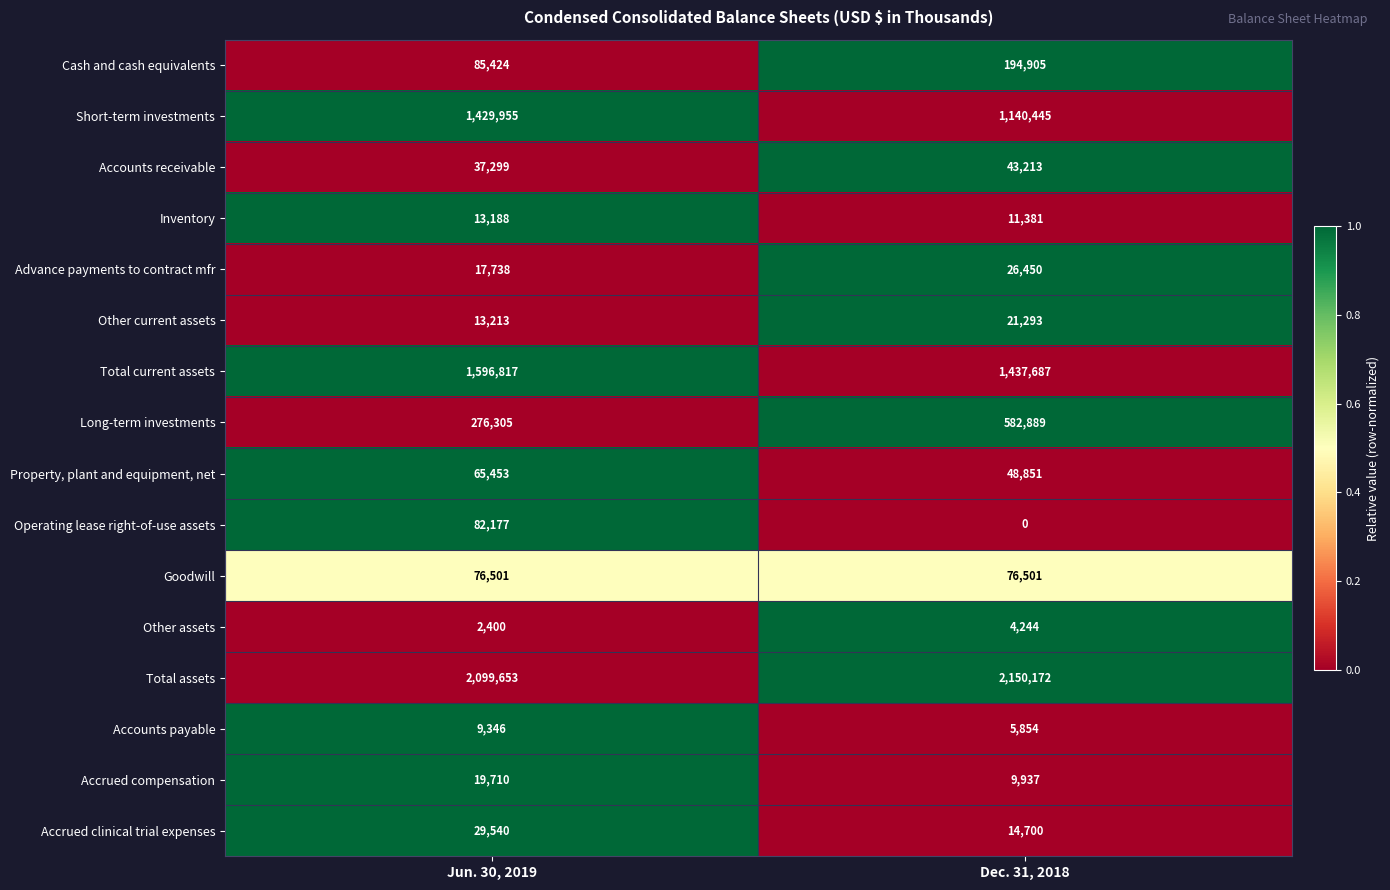

Rank the series at Jun. 30, 2019 from highest to lowest value.

Total assets, Total current assets, Short-term investments, Long-term investments, Cash and cash equivalents, Operating lease right-of-use assets, Goodwill, Property, plant and equipment, net, Accounts receivable, Accrued clinical trial expenses, Accrued compensation, Advance payments to contract mfr, Other current assets, Inventory, Accounts payable, Other assets